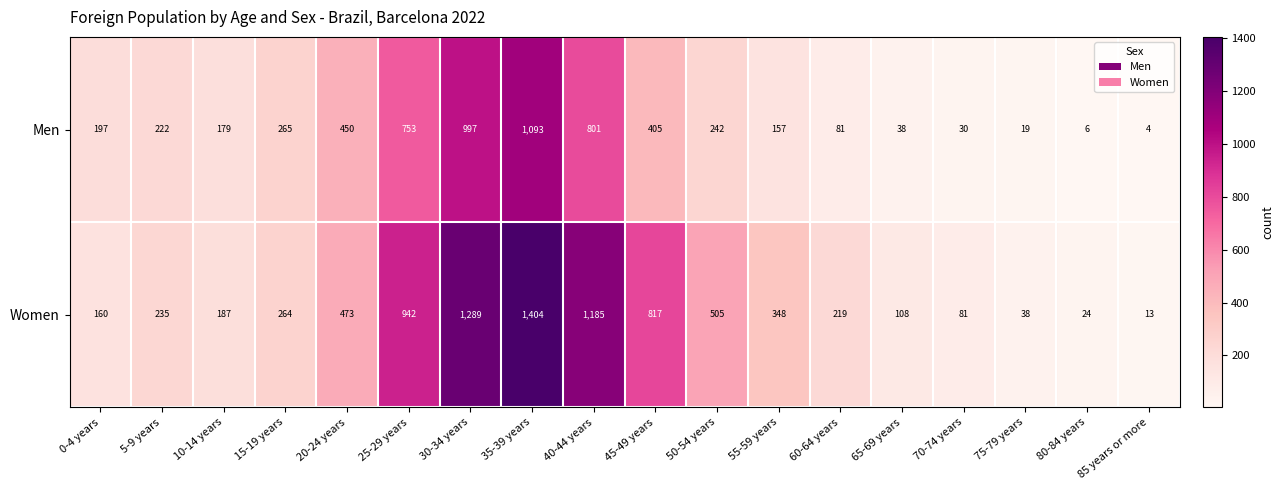

List the labels in order of Women value, smallest first.

85 years or more, 80-84 years, 75-79 years, 70-74 years, 65-69 years, 0-4 years, 10-14 years, 60-64 years, 5-9 years, 15-19 years, 55-59 years, 20-24 years, 50-54 years, 45-49 years, 25-29 years, 40-44 years, 30-34 years, 35-39 years